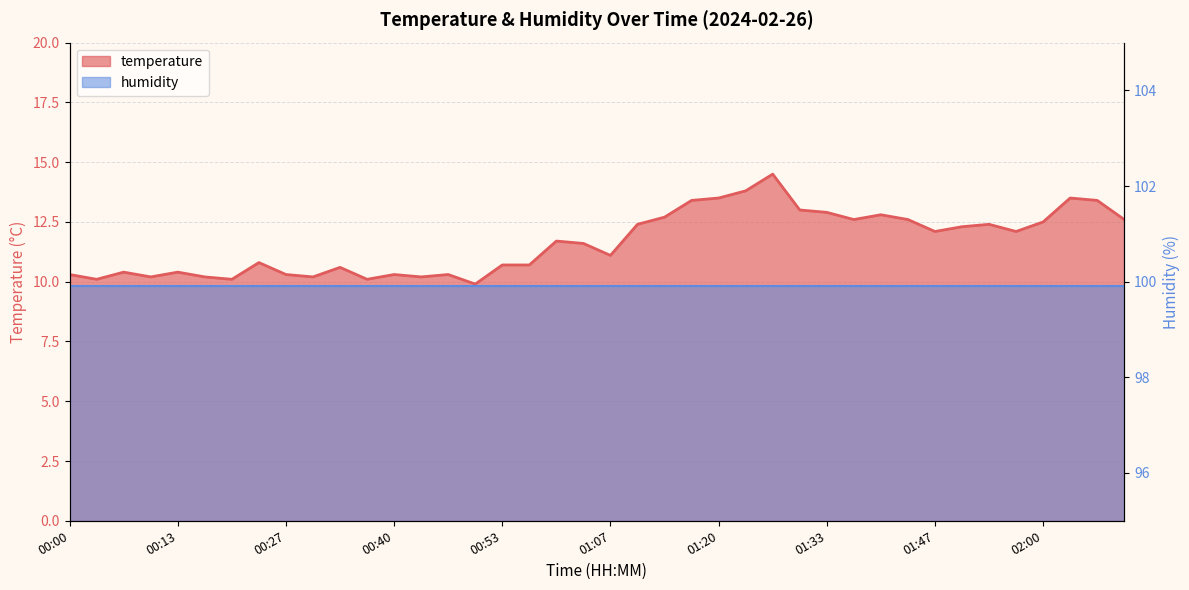

Reading left to right, transcribe all the data shown in this chart.

00:00=10.3	00:04=10.1	00:07=10.4	00:10=10.2	00:13=10.4	00:17=10.2	00:20=10.1	00:23=10.8	00:27=10.3	00:30=10.2	00:33=10.6	00:37=10.1	00:40=10.3	00:43=10.2	00:47=10.3	00:50=9.9	00:53=10.7	00:57=10.7	01:00=11.7	01:03=11.6	01:07=11.1	01:10=12.4	01:13=12.7	01:17=13.4	01:20=13.5	01:23=13.8	01:27=14.5	01:30=13.0	01:33=12.9	01:37=12.6	01:40=12.8	01:43=12.6	01:47=12.1	01:50=12.3	01:53=12.4	01:57=12.1	02:00=12.5	02:03=13.5	02:07=13.4	02:10=12.6